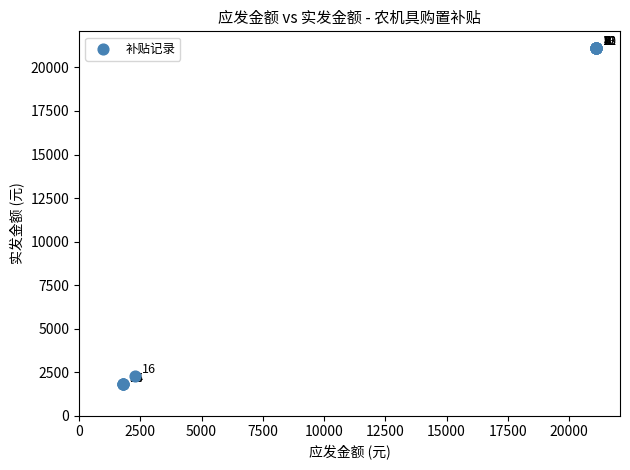

What Y value in the scatter plot is closest to 11455?

2300